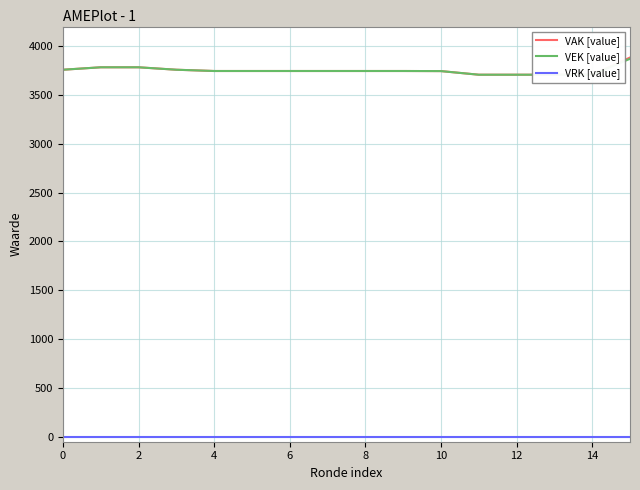

How many data points does each series have?

16